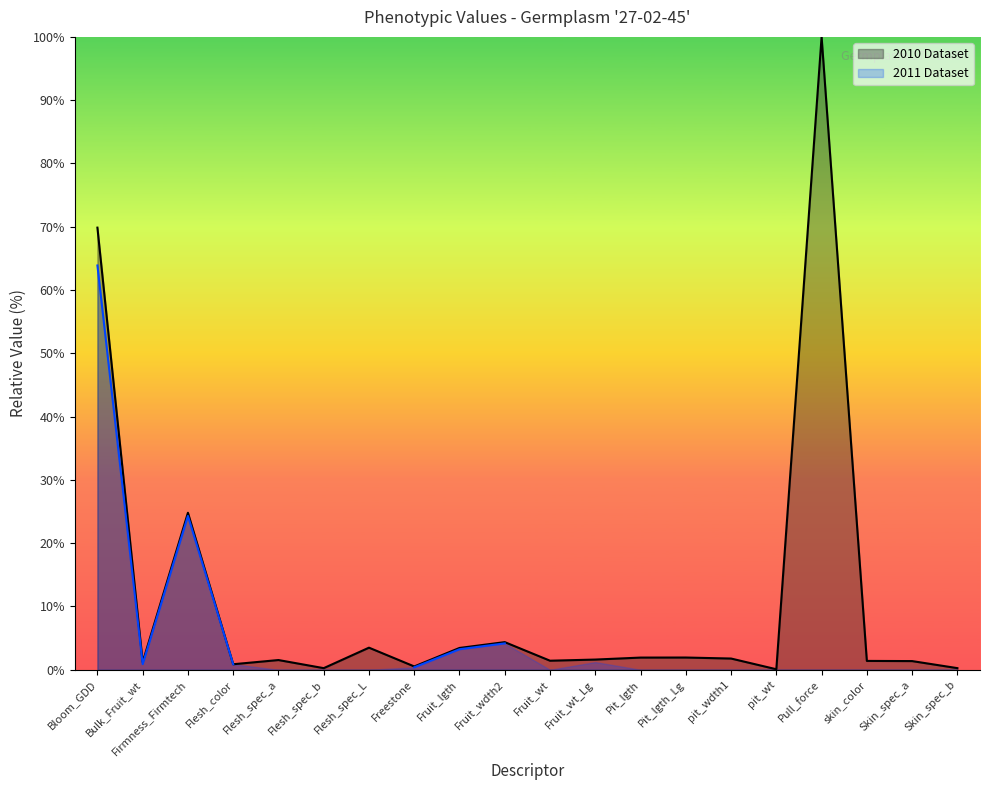

The chart shows a value of 0.6 at skin_color. True or false?

False